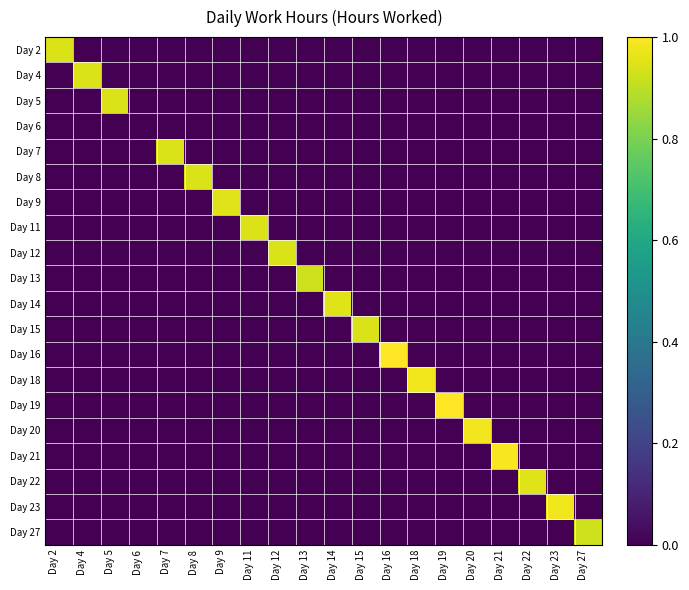

Which has a higher value, Day 27 or Day 22?

Day 27